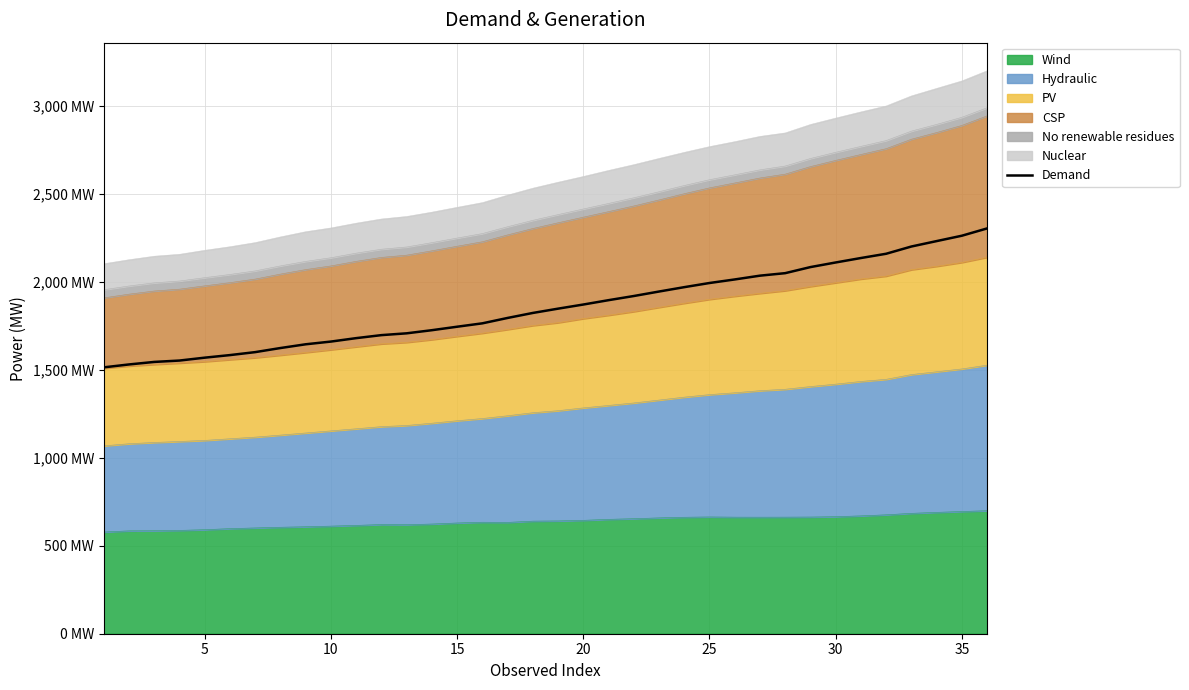

The value at 11 is 1696.2. True or false?

True